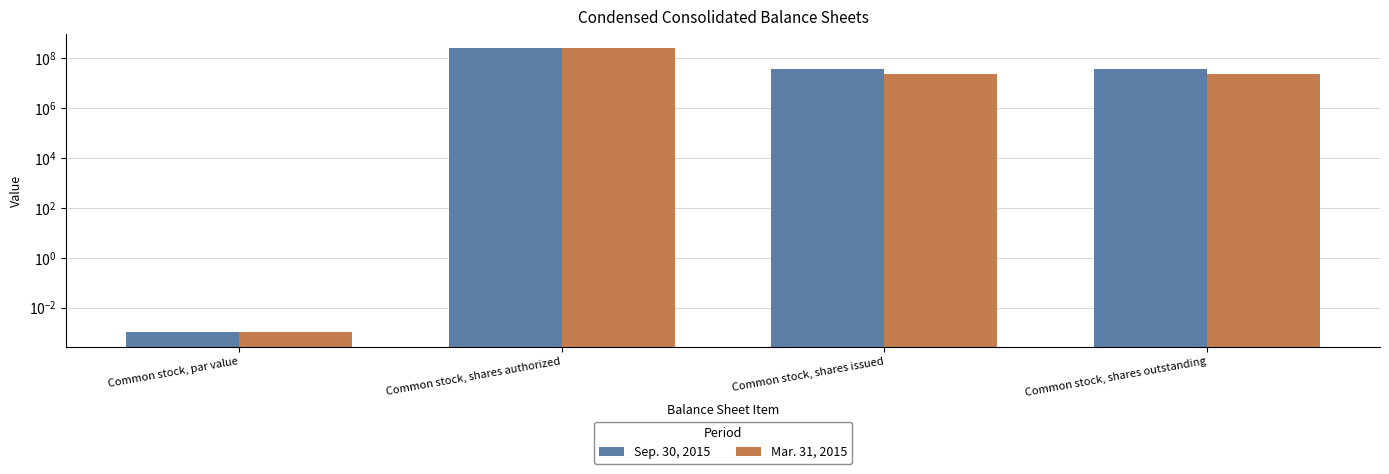

Reading right to left, transcribe all the data shown in this chart.

Sep. 30, 2015: Common stock, shares outstanding=35785656.0	Common stock, shares issued=35785656.0	Common stock, shares authorized=250000000.0	Common stock, par value=0.0
Mar. 31, 2015: Common stock, shares outstanding=24000000.0	Common stock, shares issued=24000000.0	Common stock, shares authorized=250000000.0	Common stock, par value=0.0